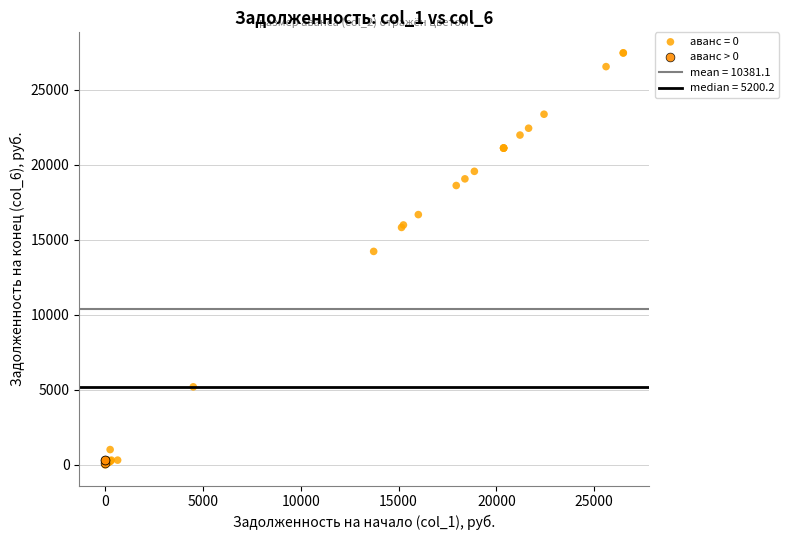

Which series contains the highest Y value?

аванс = 0